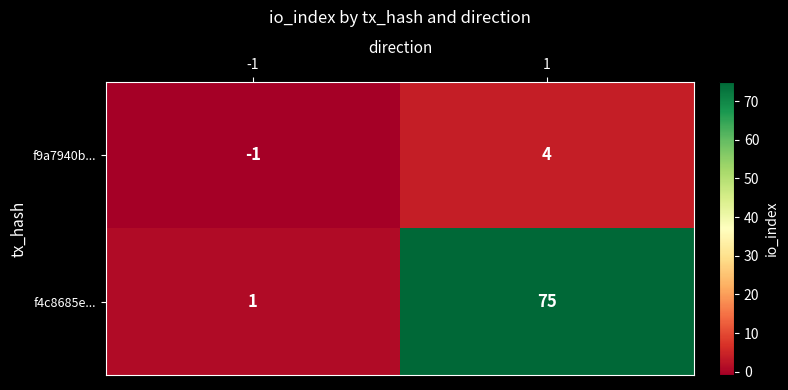

Reading left to right, extract all data points from this chart.

f9a7940b...: -1	4
f4c8685e...: 1	75